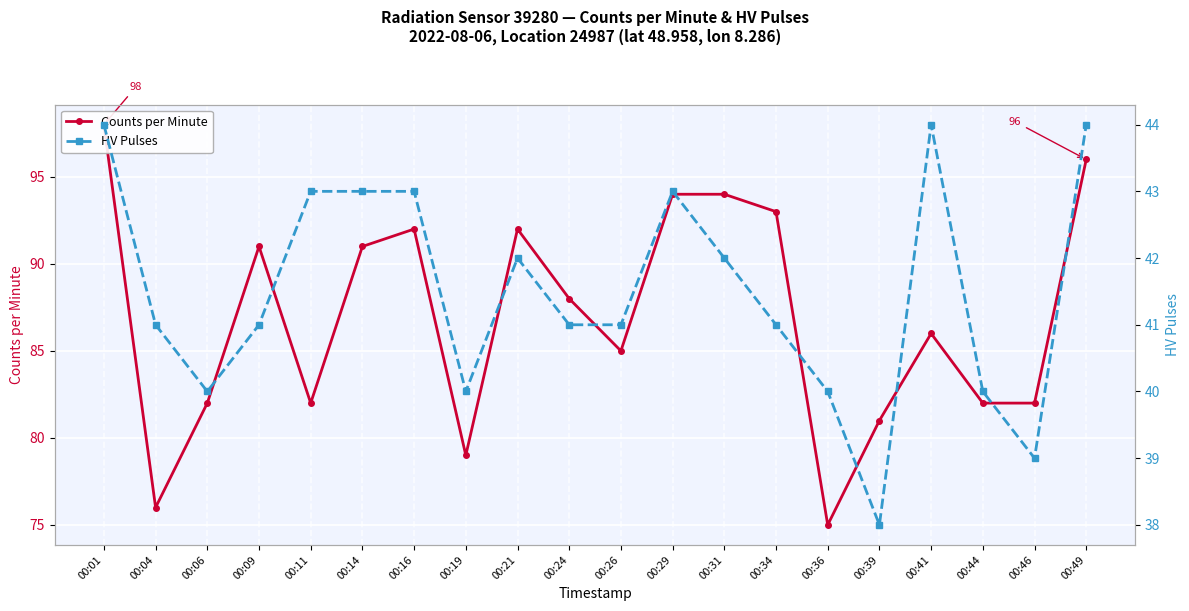

In Counts per Minute, how many points are higher than both neighbors (excluding endpoints)?

4